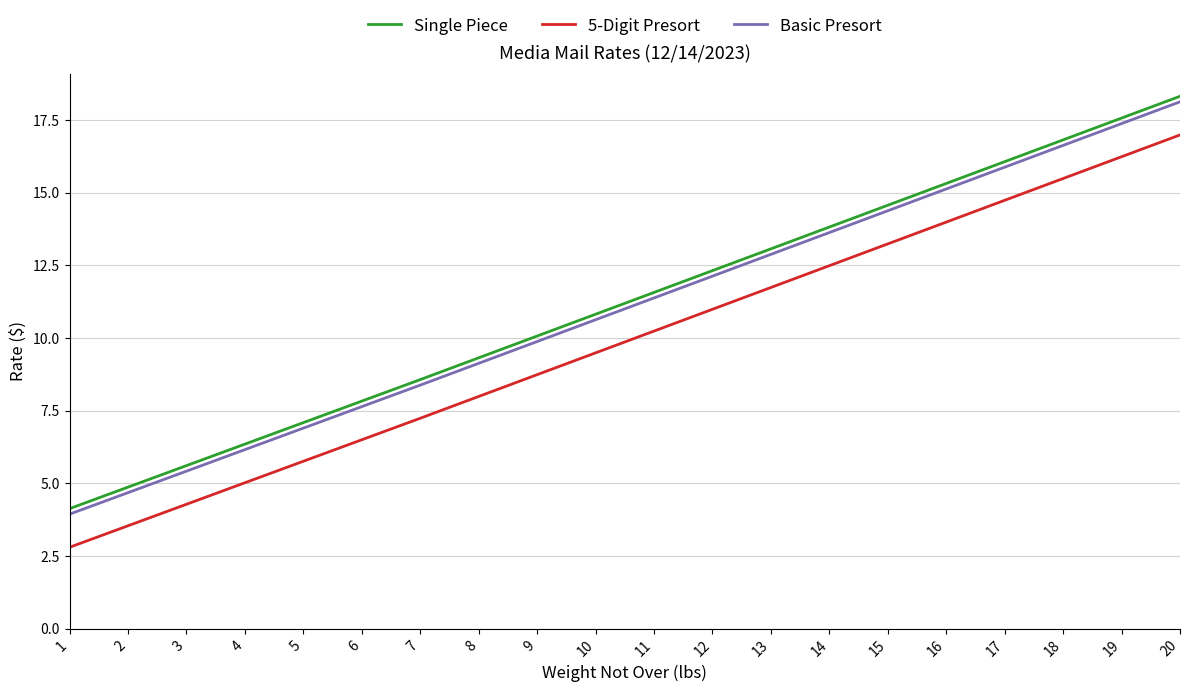

True or false: 5-Digit Presort has more than 0 points higher than both neighbors.

False